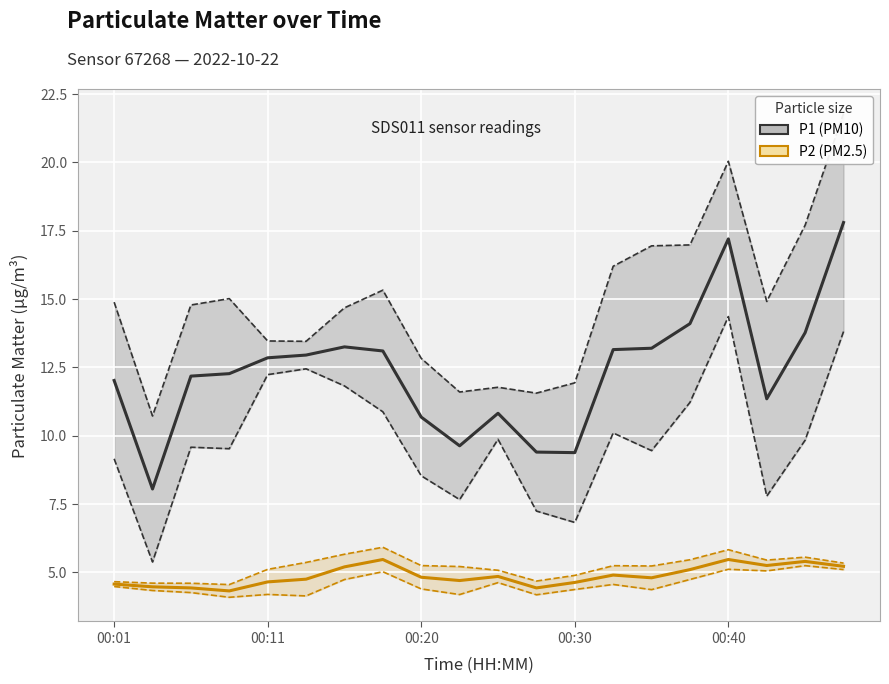

Where does the P1 (PM10) series first go above 12?

00:01